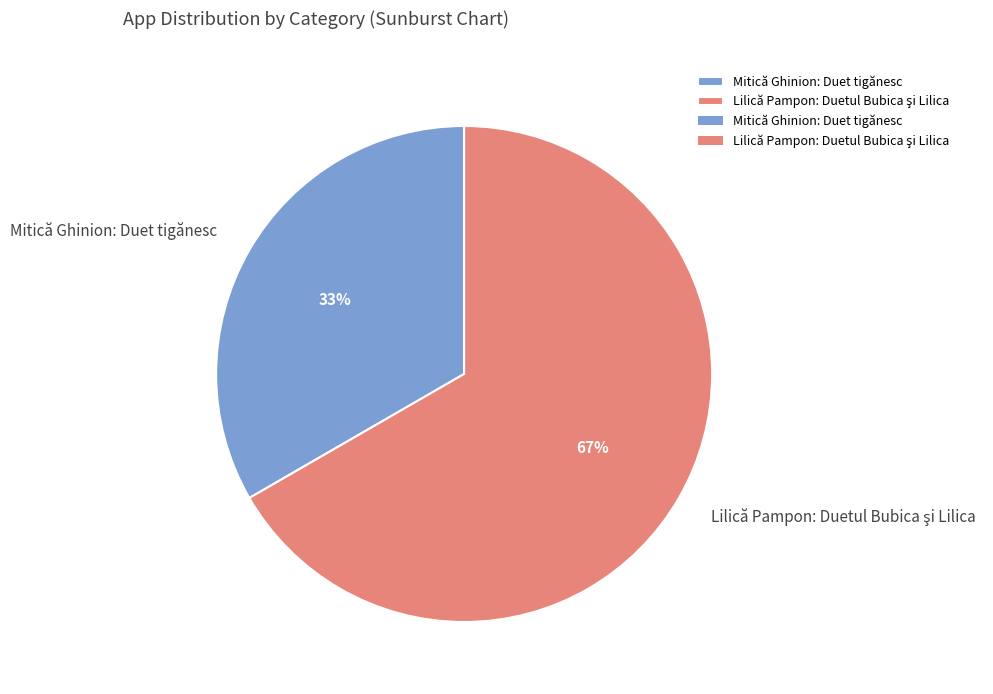

To the nearest percent, what is the average slice percentage?

50%